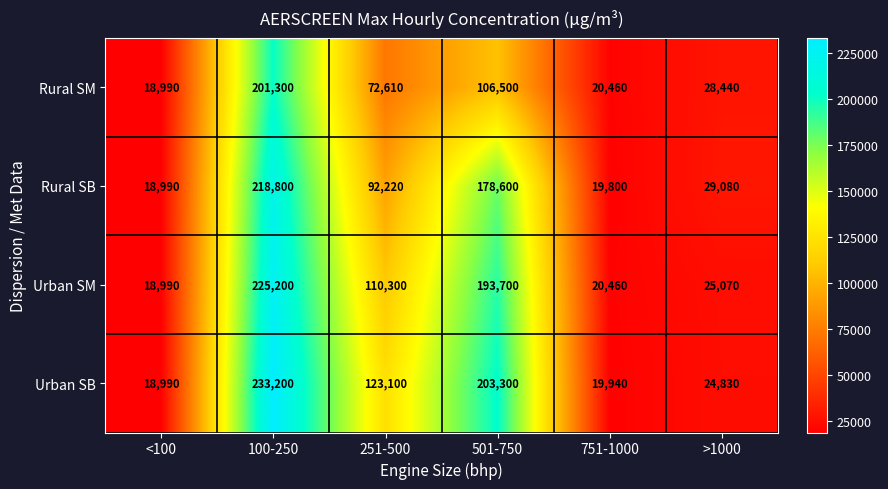

Which series has the largest total across all categories?

Urban SB